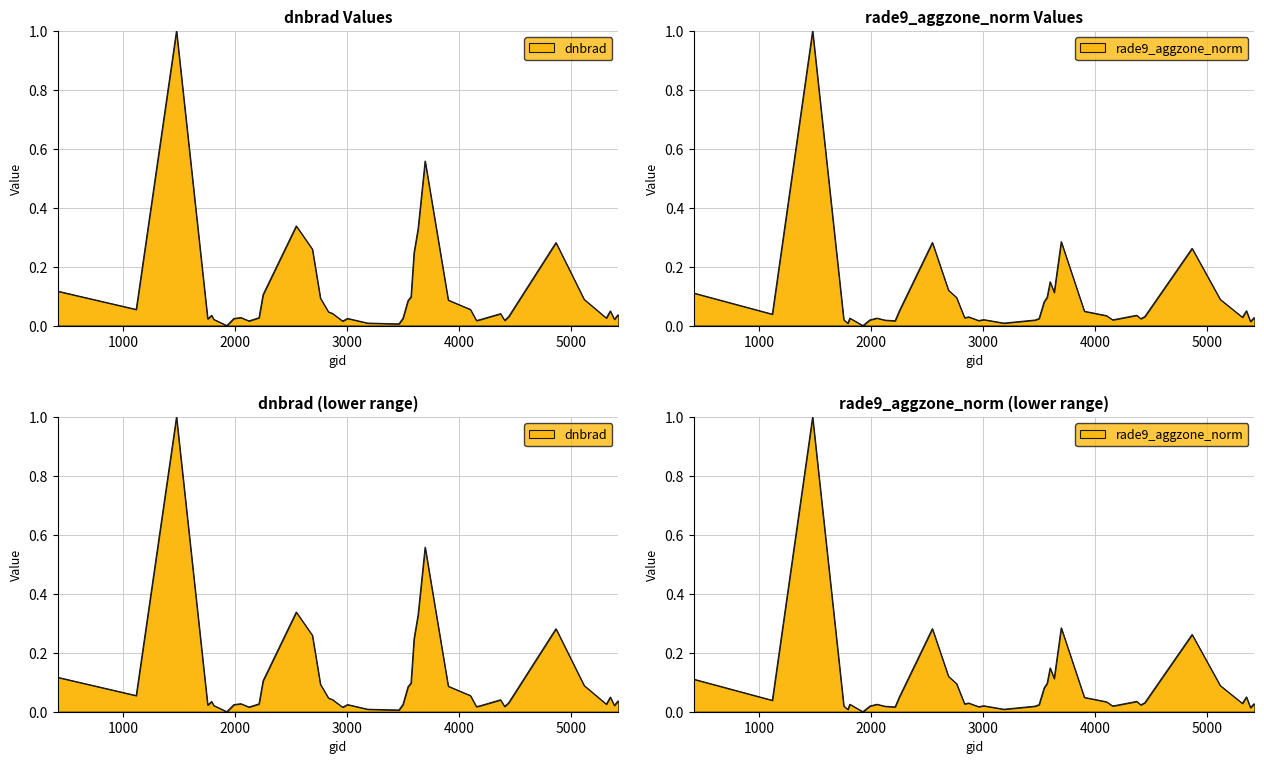

At which category is the sum across all series the highest?

1475